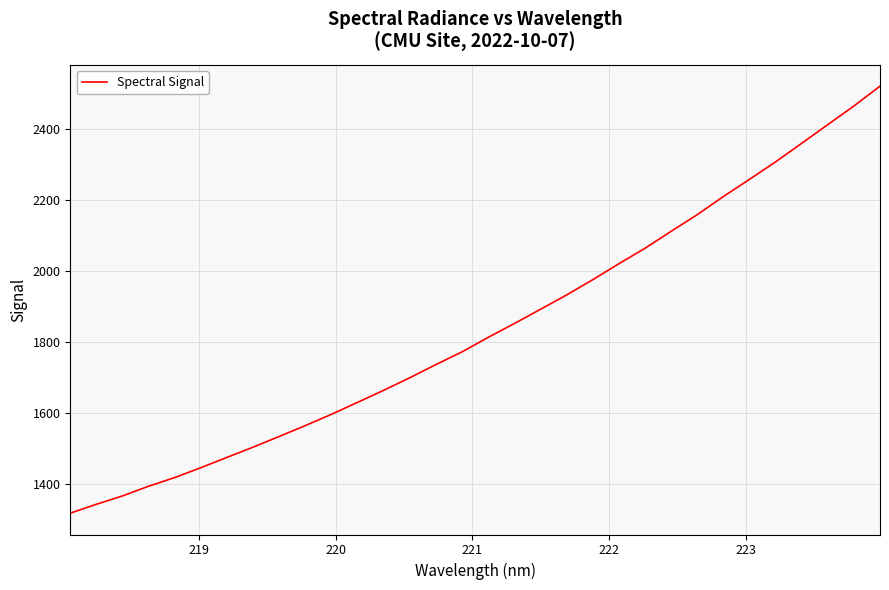

What is the maximum value shown in the chart?

2521.0